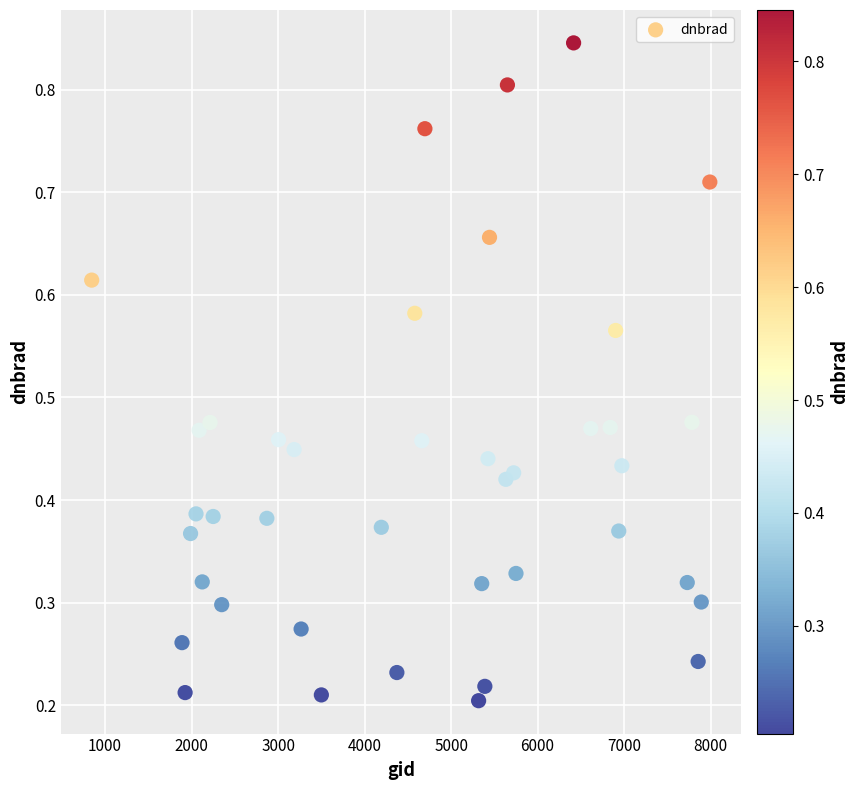

What is the range of X values (max minus min)?

7146.0